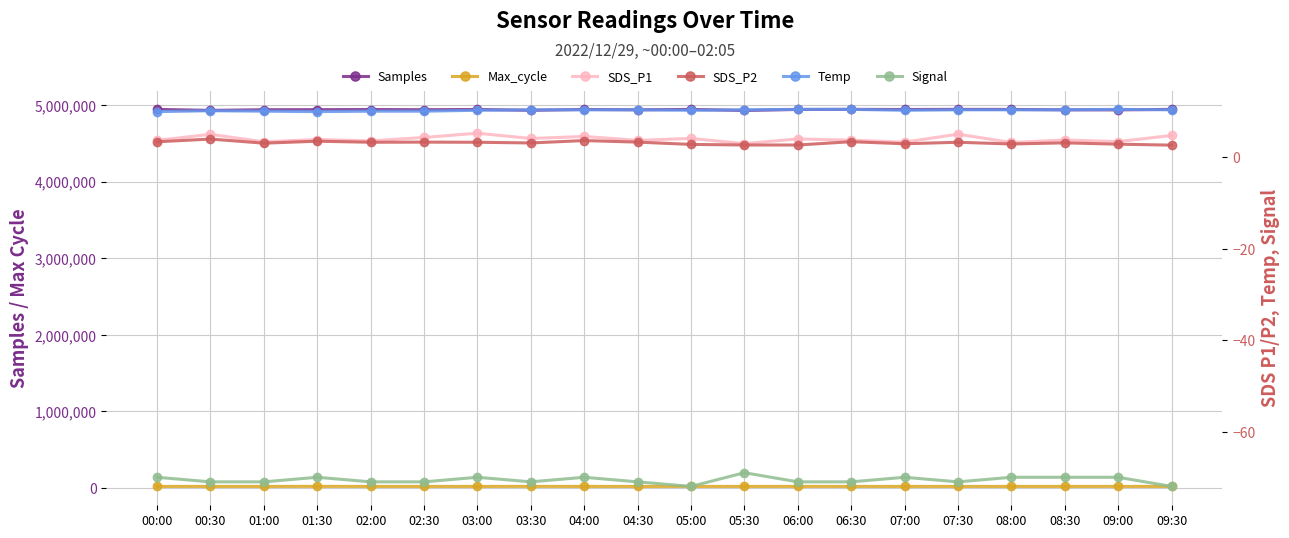

What is the value of the Signal point at the 1st from the left?

-70.0